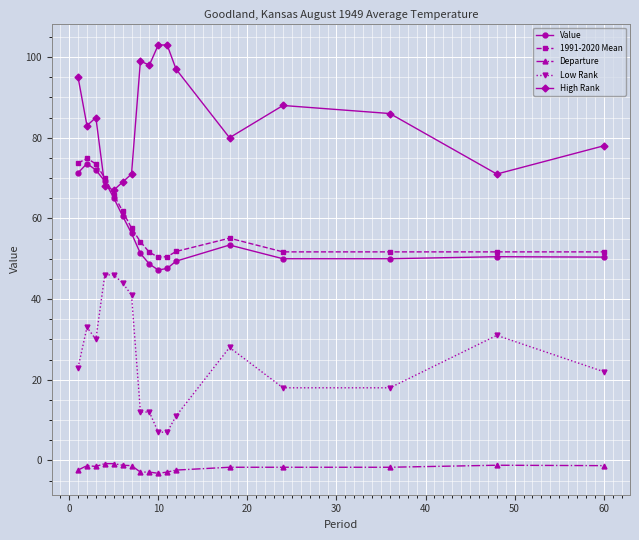

Which series has the largest total across all categories?

High Rank